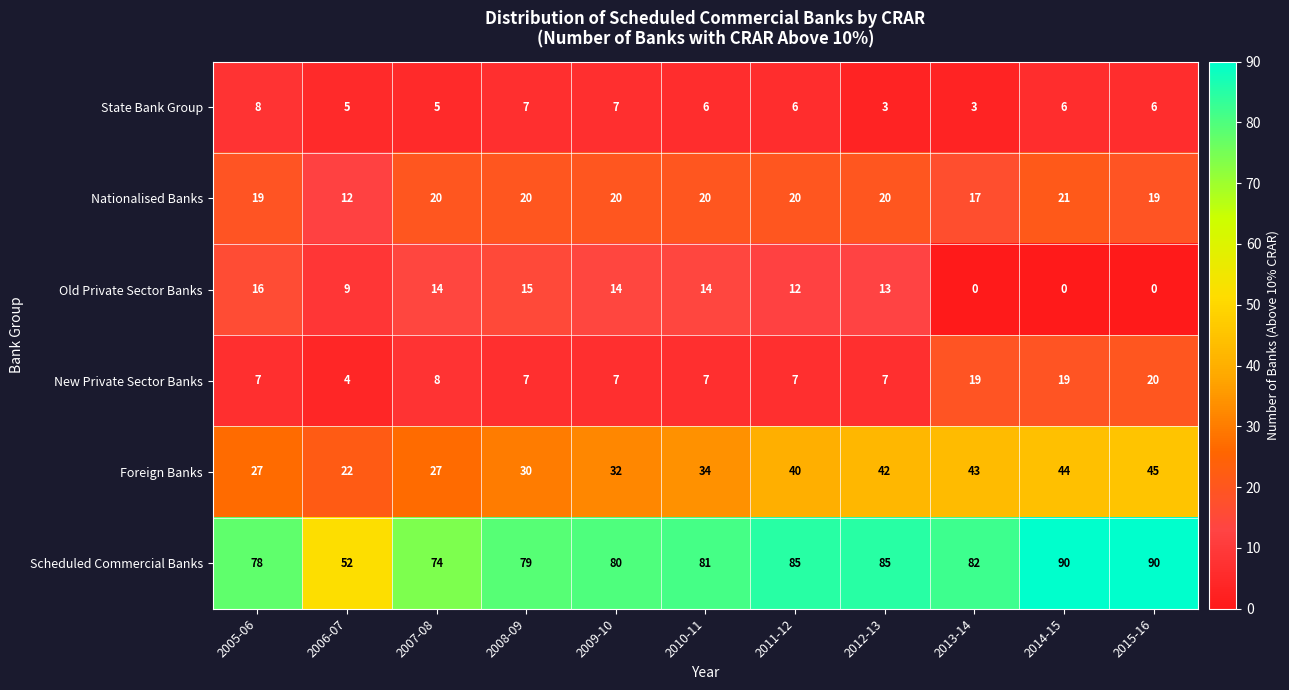

The Nationalised Banks series shows 12 at 2006-07. True or false?

True